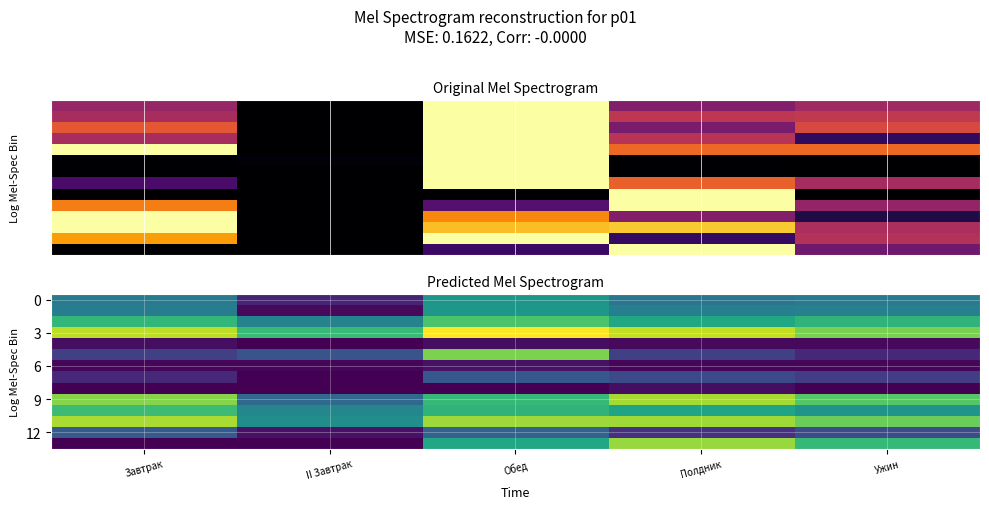

How many series are shown in this chart?

14